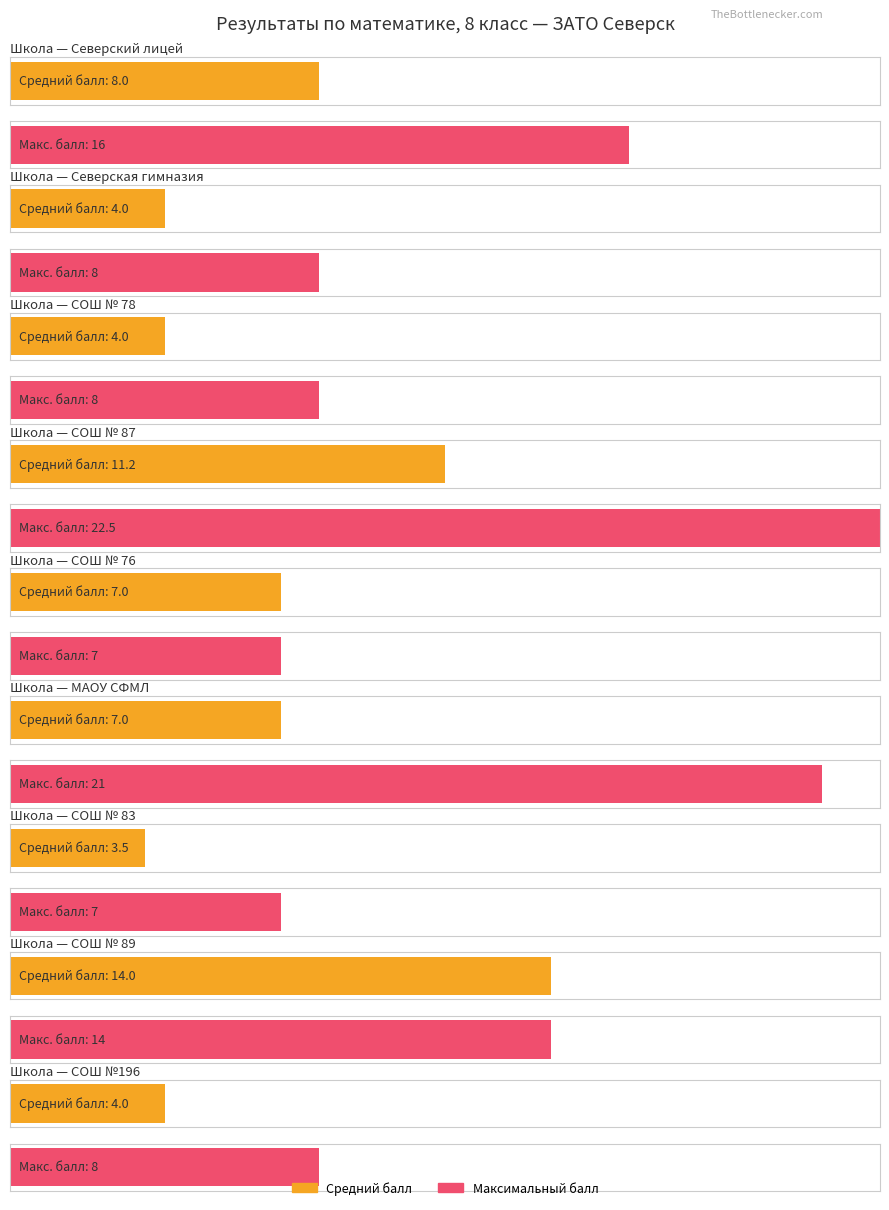

Which has a higher value, МАОУ СФМЛ or Северская гимназия?

МАОУ СФМЛ